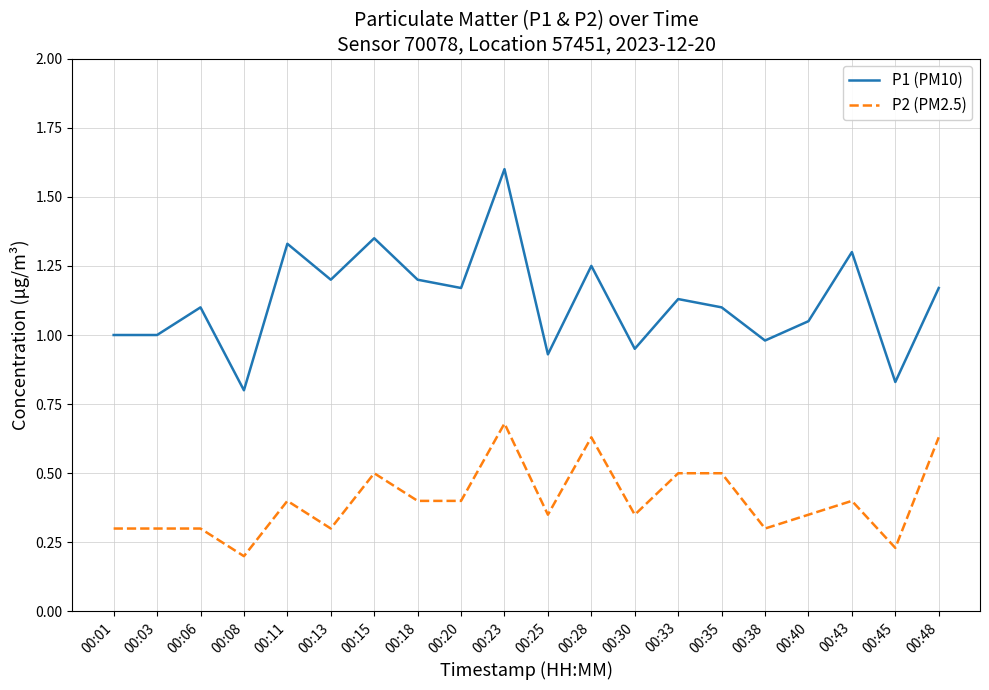

In P1 (PM10), how many points are higher than both neighbors (excluding endpoints)?

7